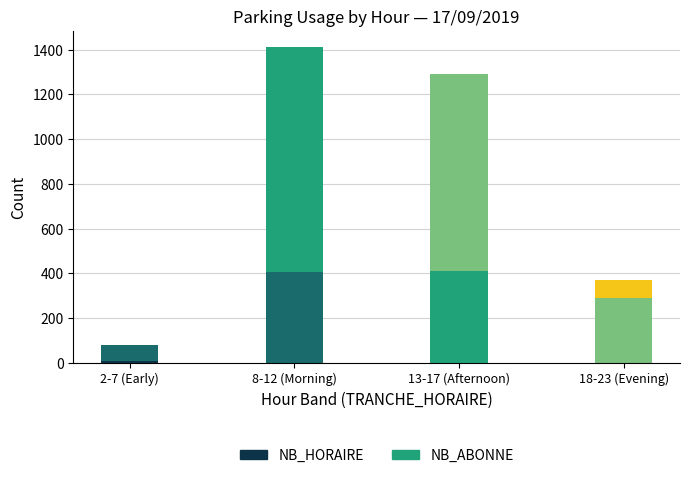

Are the bars horizontal?

No